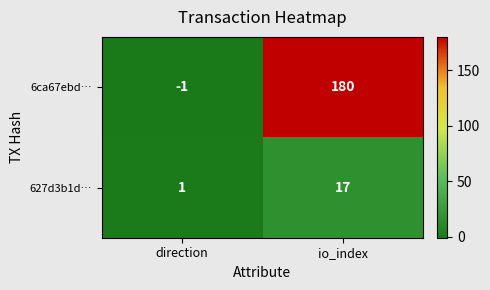

Between direction and io_index, which series saw the biggest shift?

6ca67ebd…